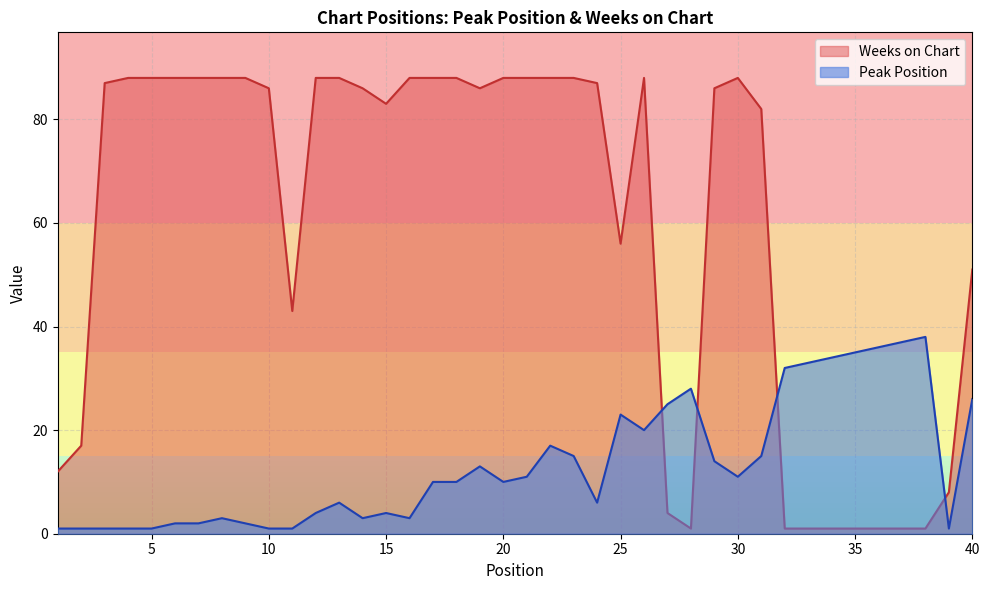

Which category has the highest value in the Weeks on Chart series?

4